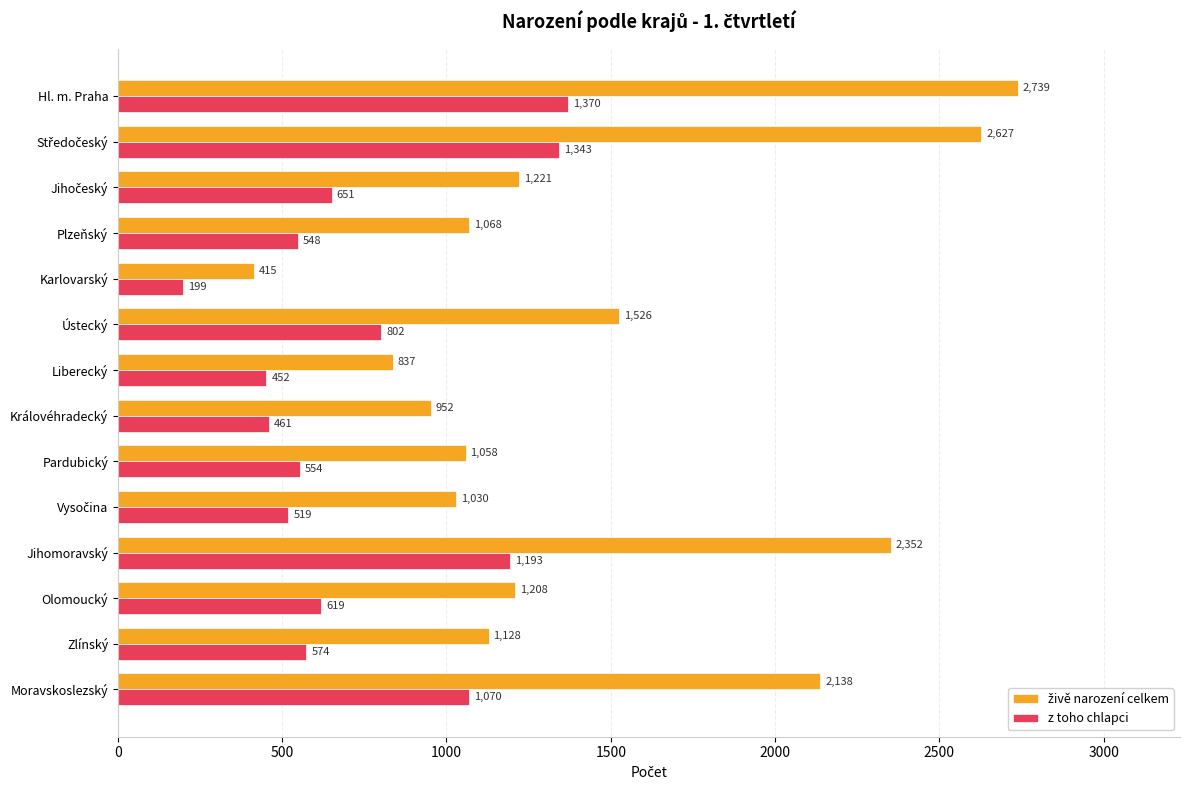

At which category is the sum across all series the highest?

Hl. m. Praha